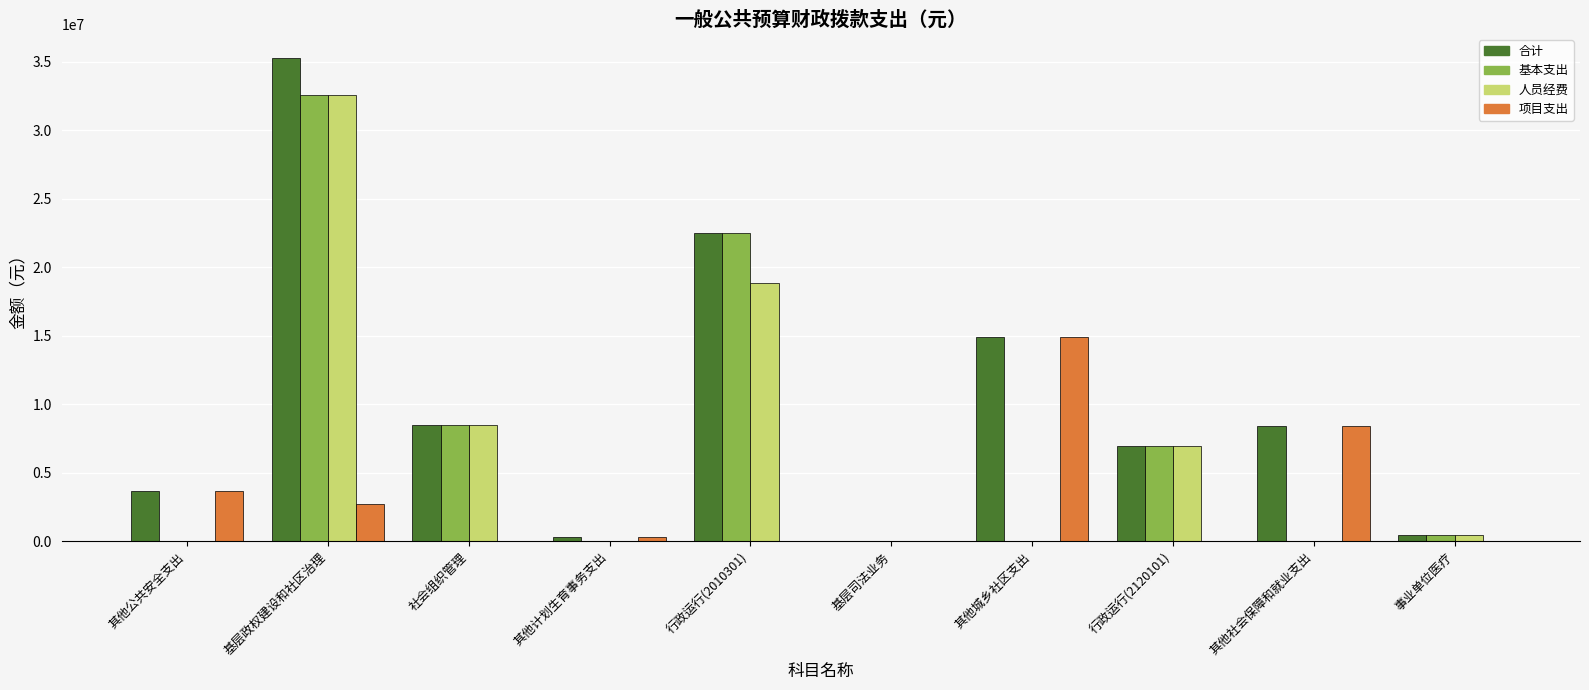

How many categories are shown in the chart?

10